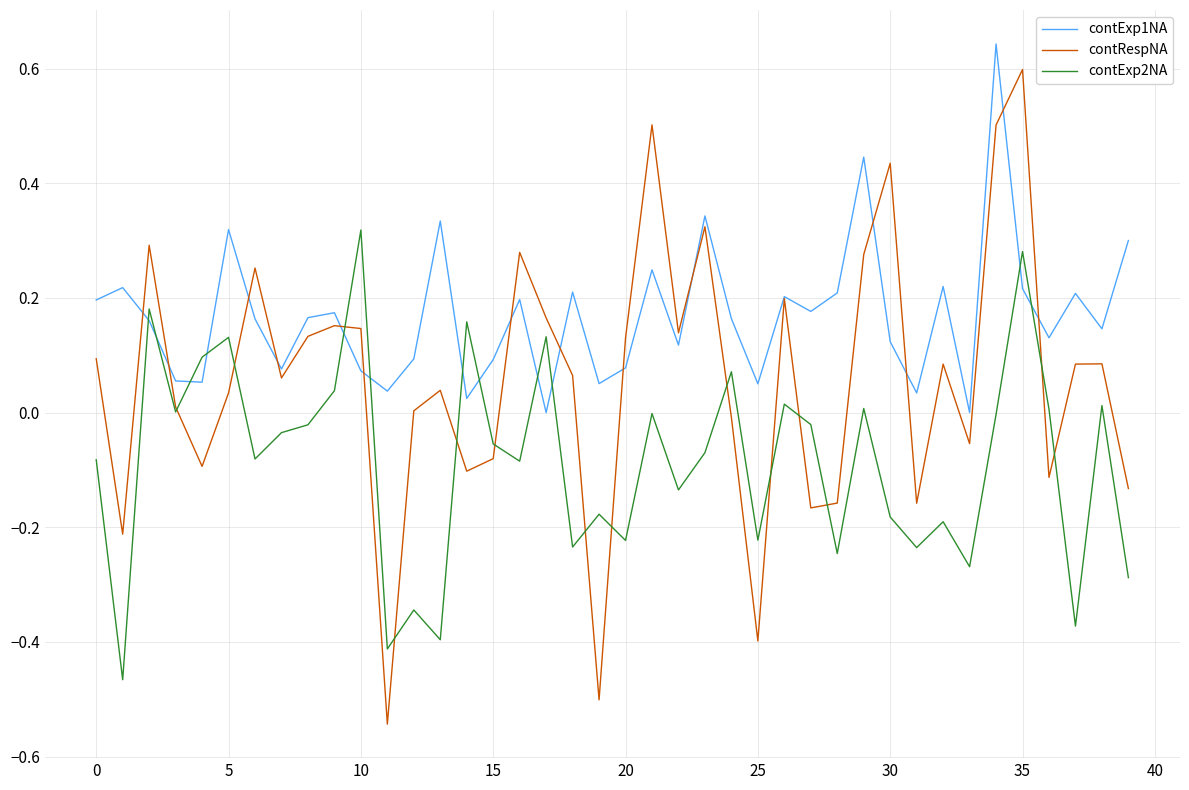

Which series has the largest total across all categories?

contExp1NA